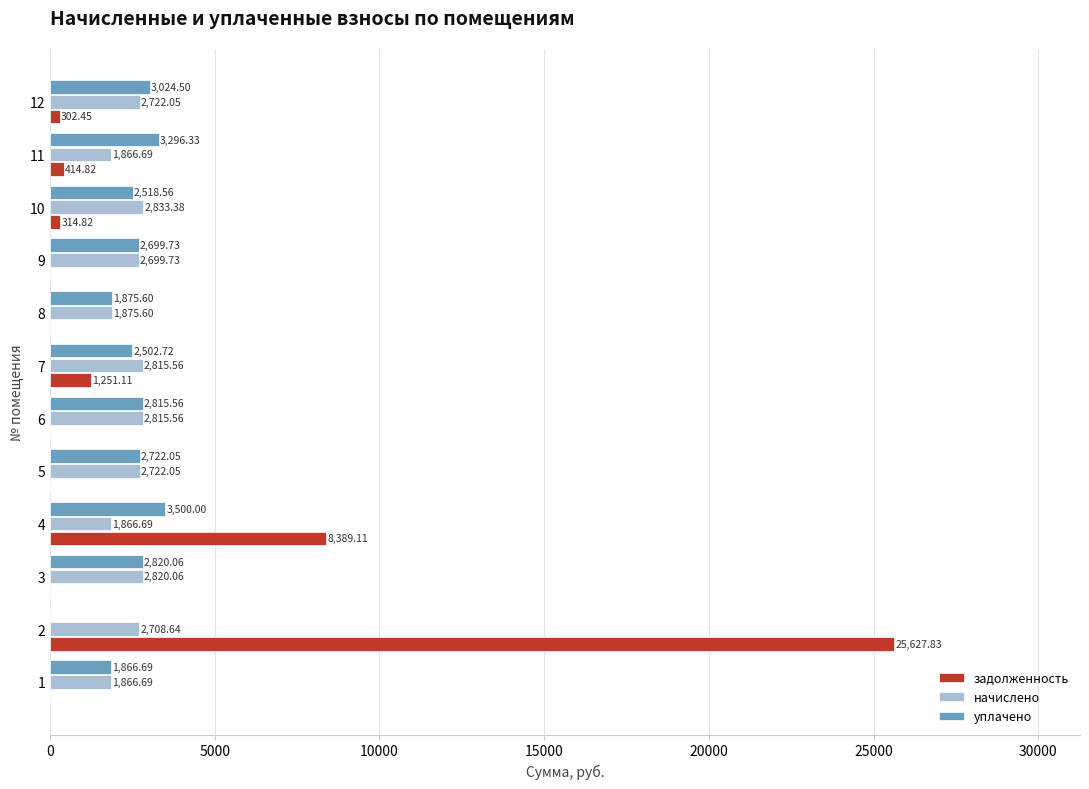

At which category is the sum across all series the highest?

2